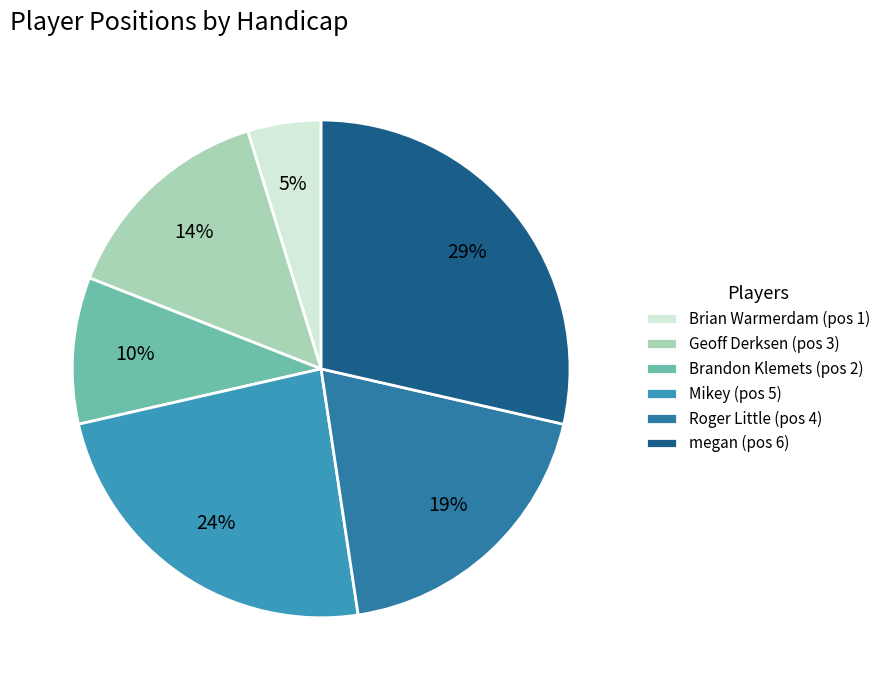

How many slices are in this pie chart?

6